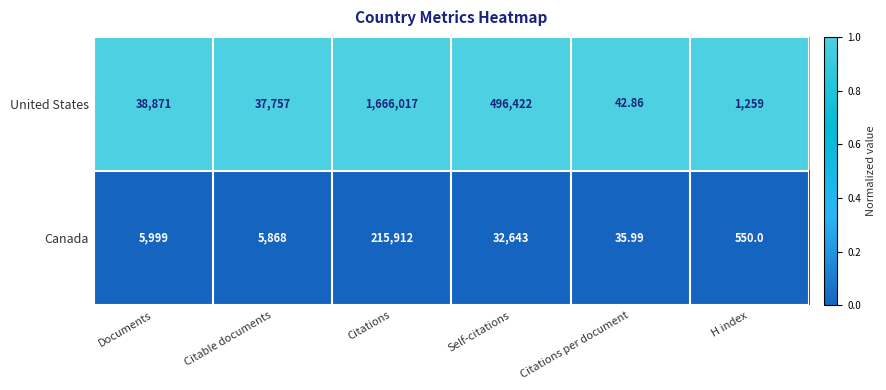

Rank the categories by Canada value from highest to lowest.

Citations, Self-citations, Documents, Citable documents, H index, Citations per document